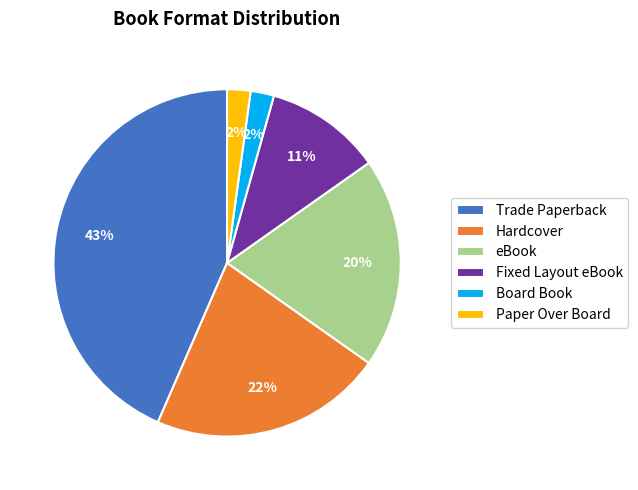

Which category has the biggest portion of the pie?

Trade Paperback